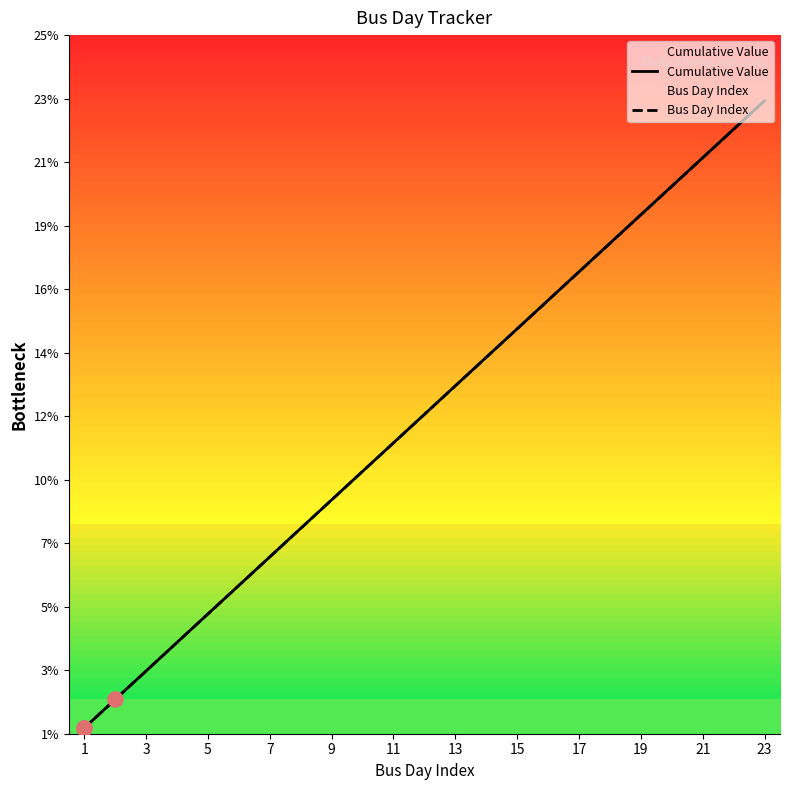

At how many categories does at least one series exceed 17?

7